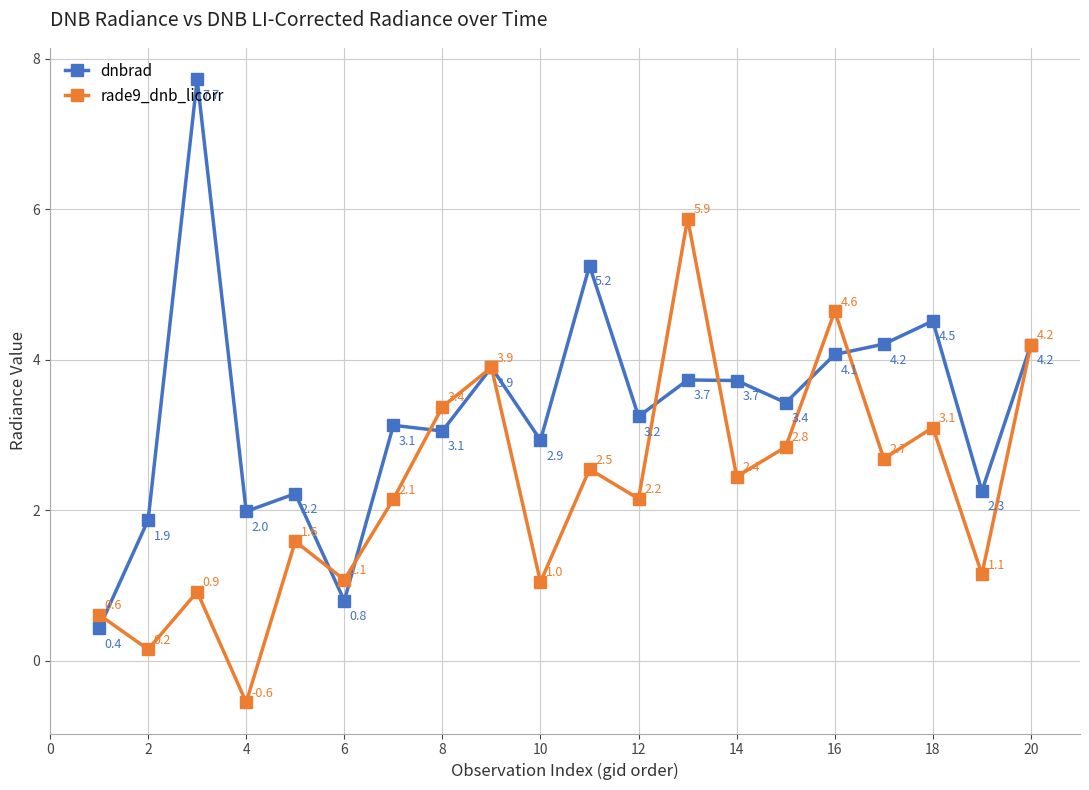

At how many categories does at least one series exceed 4?

7